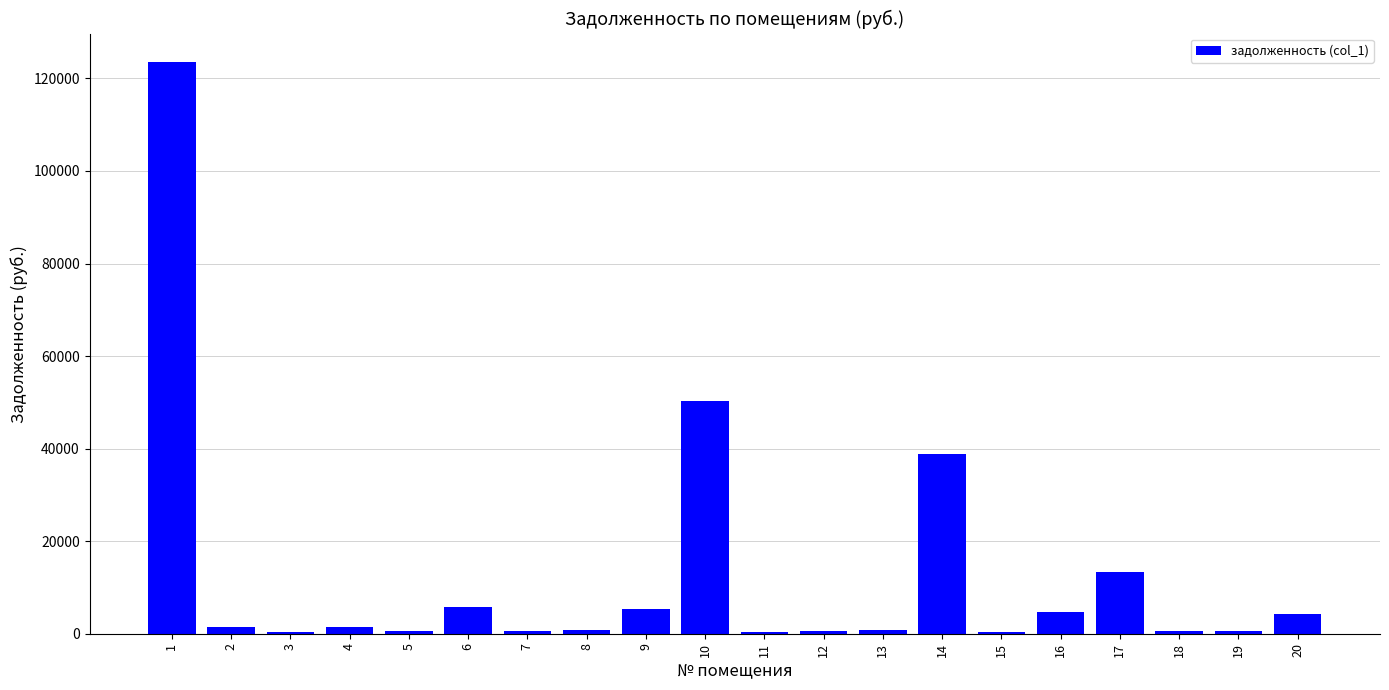

What is the sum of the values at 8 and 6?

6559.9